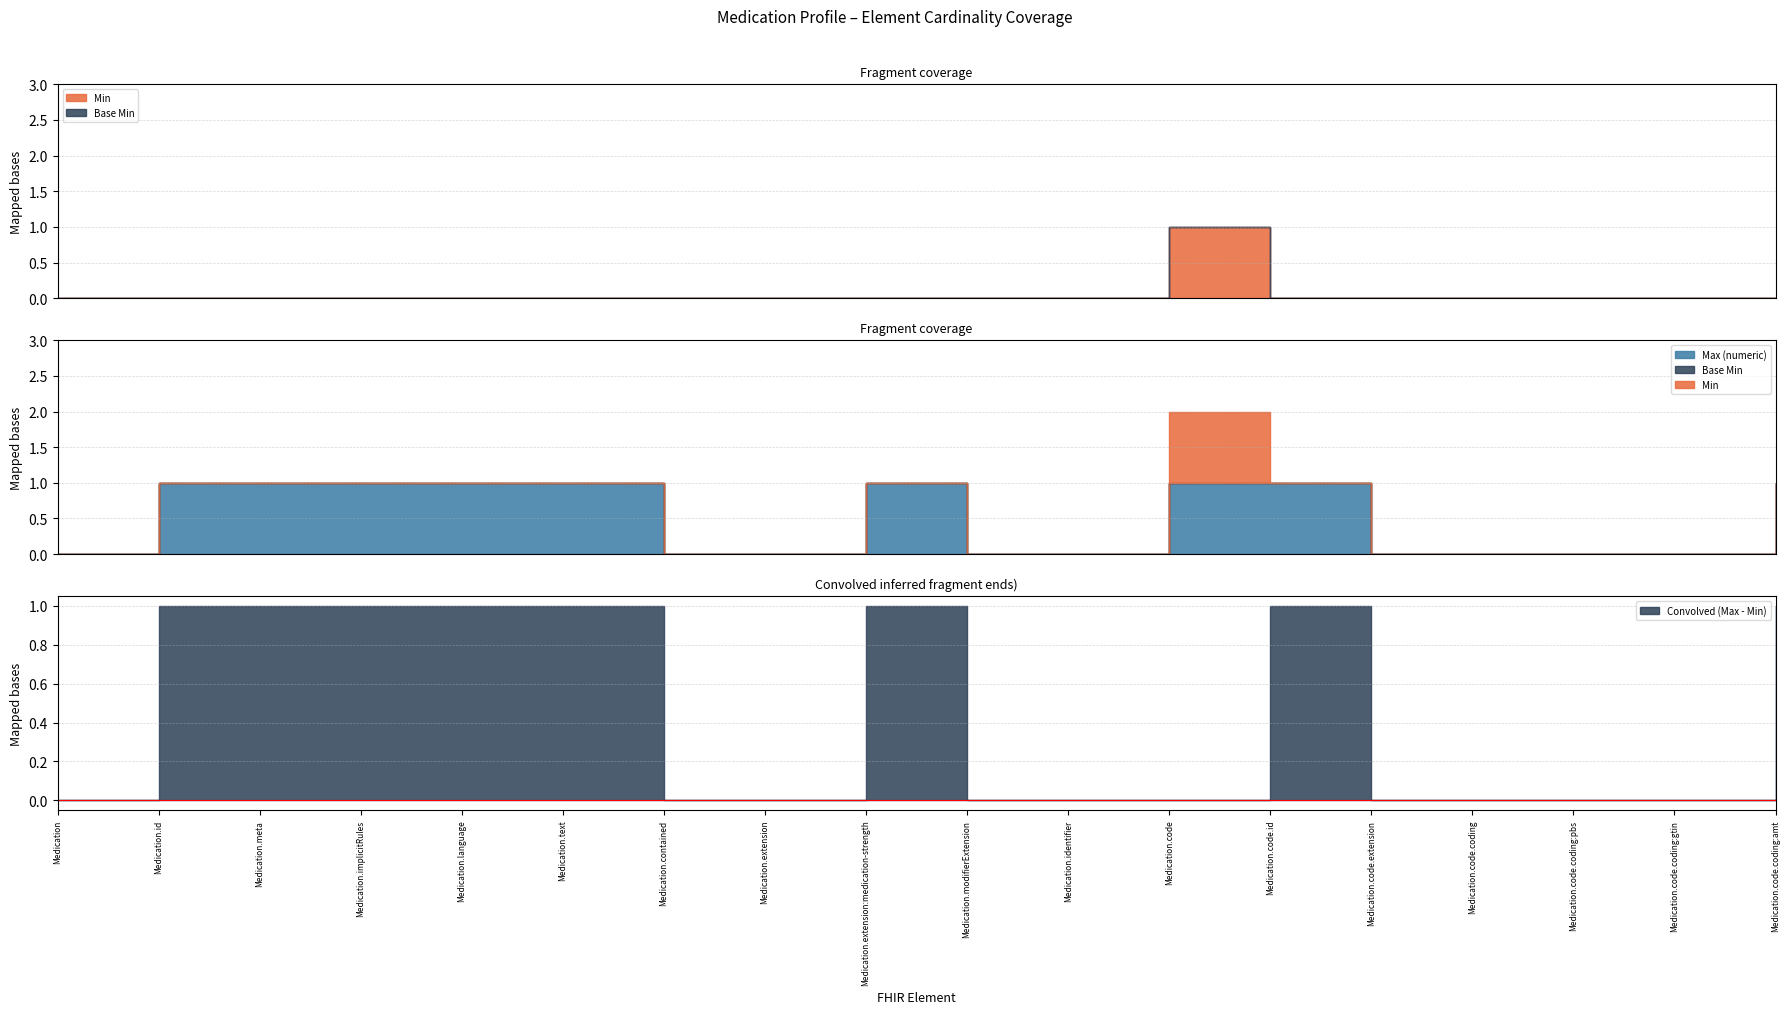

Which series has the largest total across all categories?

Max (numeric)